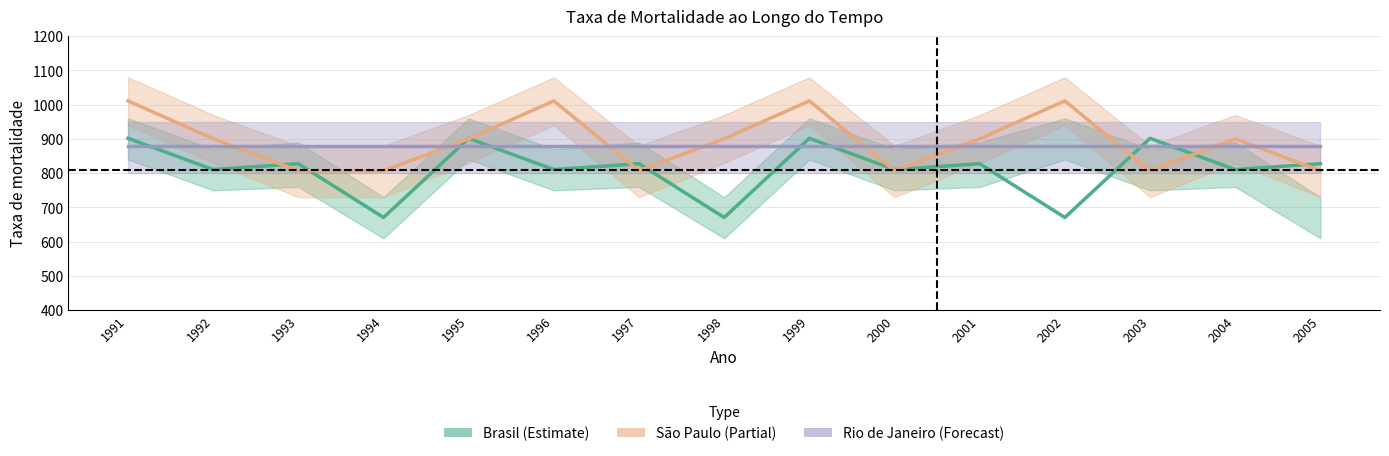

Which series ends up on top after the final intersection of Rio de Janeiro (Forecast) and Brasil (Estimate)?

Rio de Janeiro (Forecast)